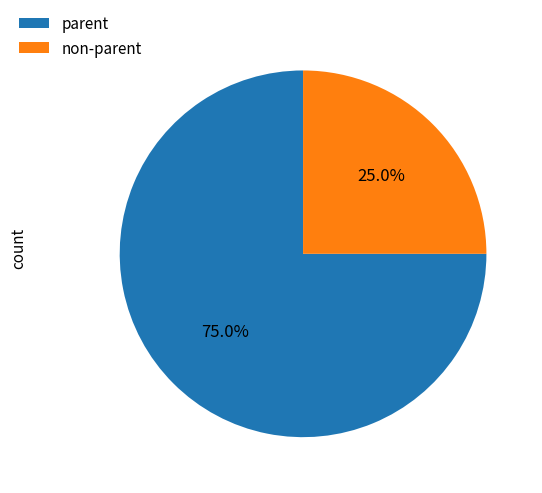

Does parent represent more than half of the total?

Yes